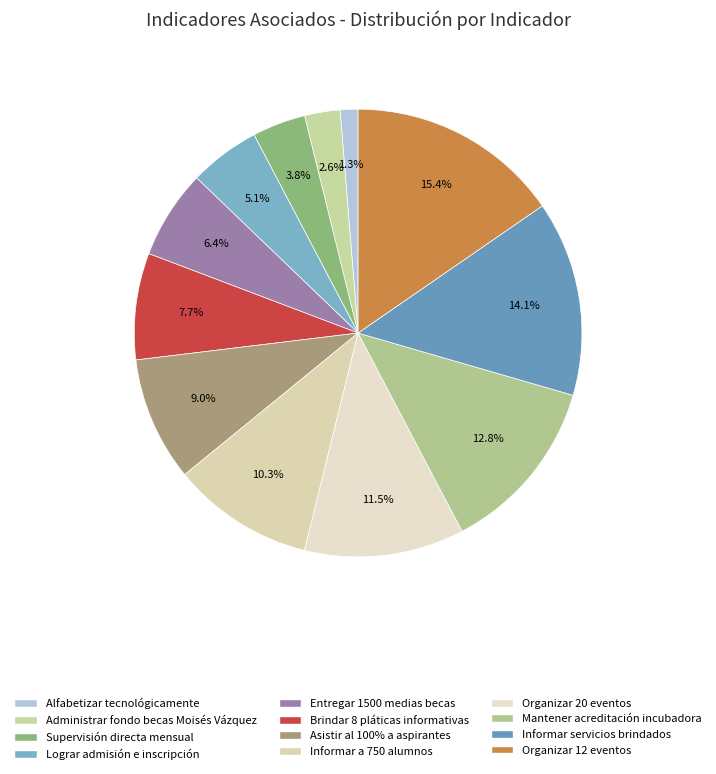

Rank the categories by value from highest to lowest.

Organizar 12 eventos, Informar servicios brindados, Mantener acreditación incubadora, Organizar 20 eventos, Informar a 750 alumnos, Asistir al 100% a aspirantes, Brindar 8 pláticas informativas, Entregar 1500 medias becas, Lograr admisión e inscripción, Supervisión directa mensual, Administrar fondo becas Moisés Vázquez, Alfabetizar tecnológicamente